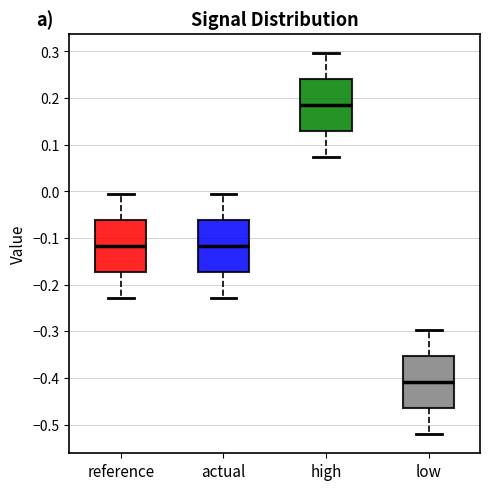

Which box's median line is the highest?

high